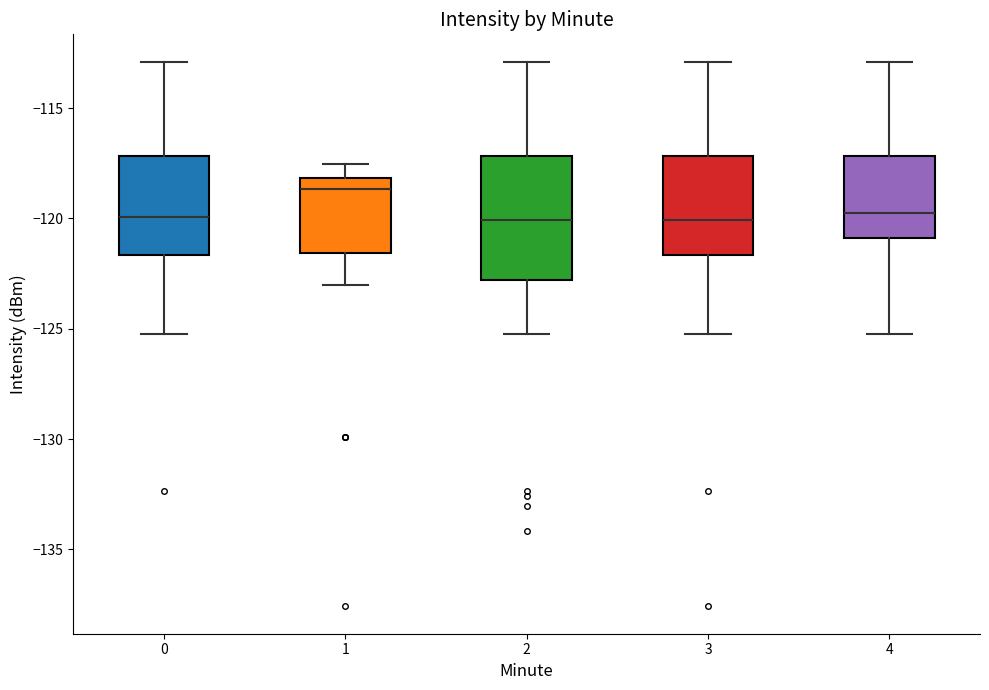

Where does the median line of the box at x = 4 sit on the y-axis? The values are not printed on the chart, so give them approximately, as read against the axis.

-119.5